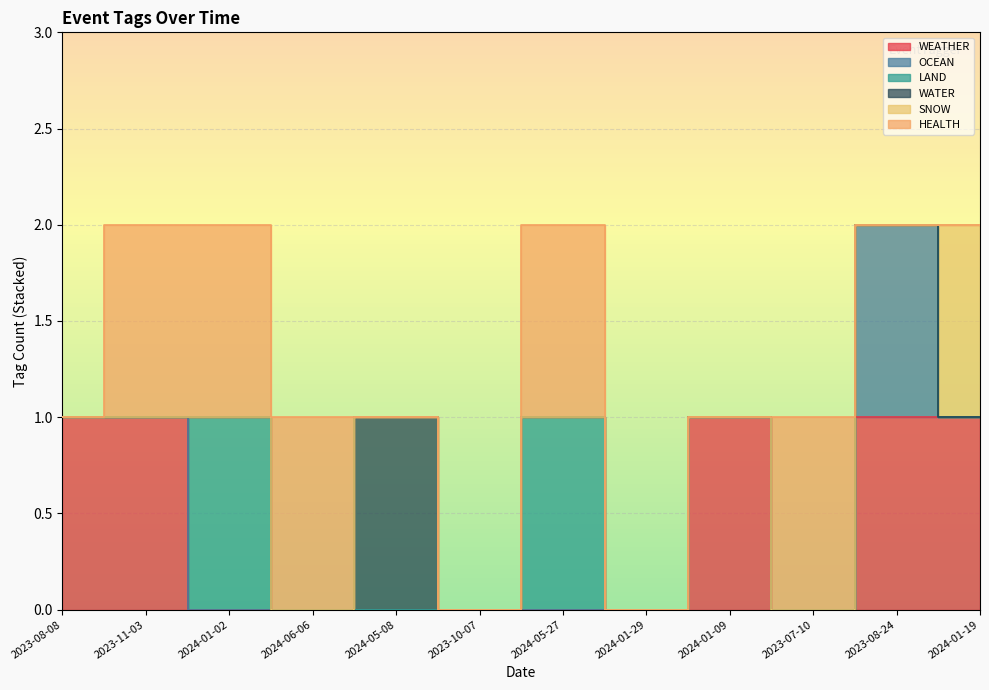

Which series has the widest spread of values?

WEATHER